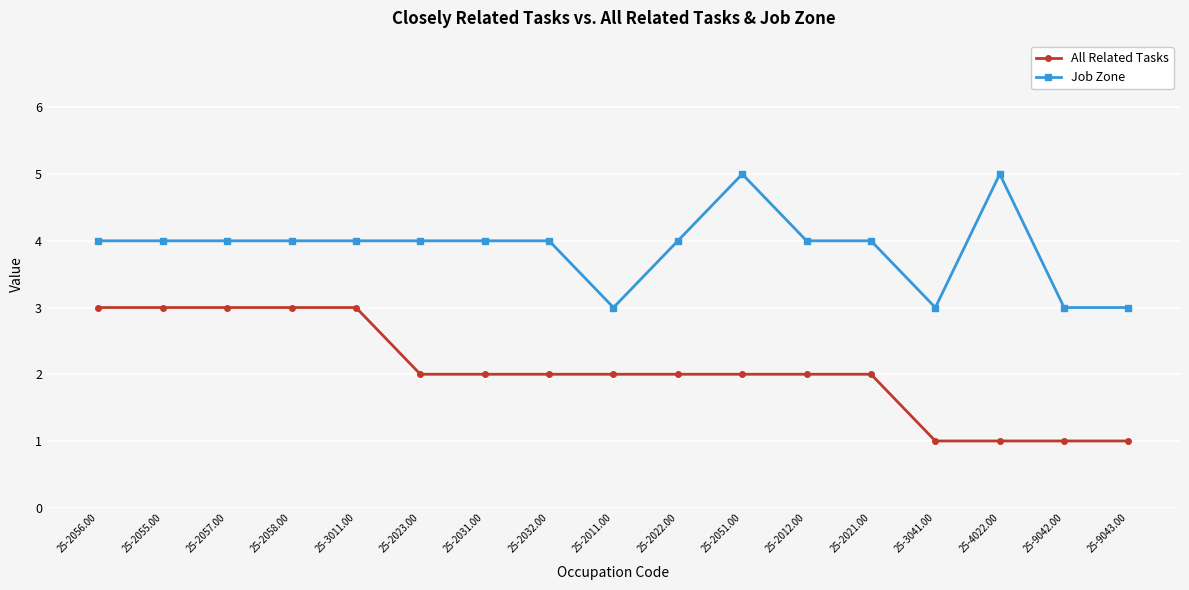

True or false: Job Zone has more than 0 points higher than both neighbors.

True